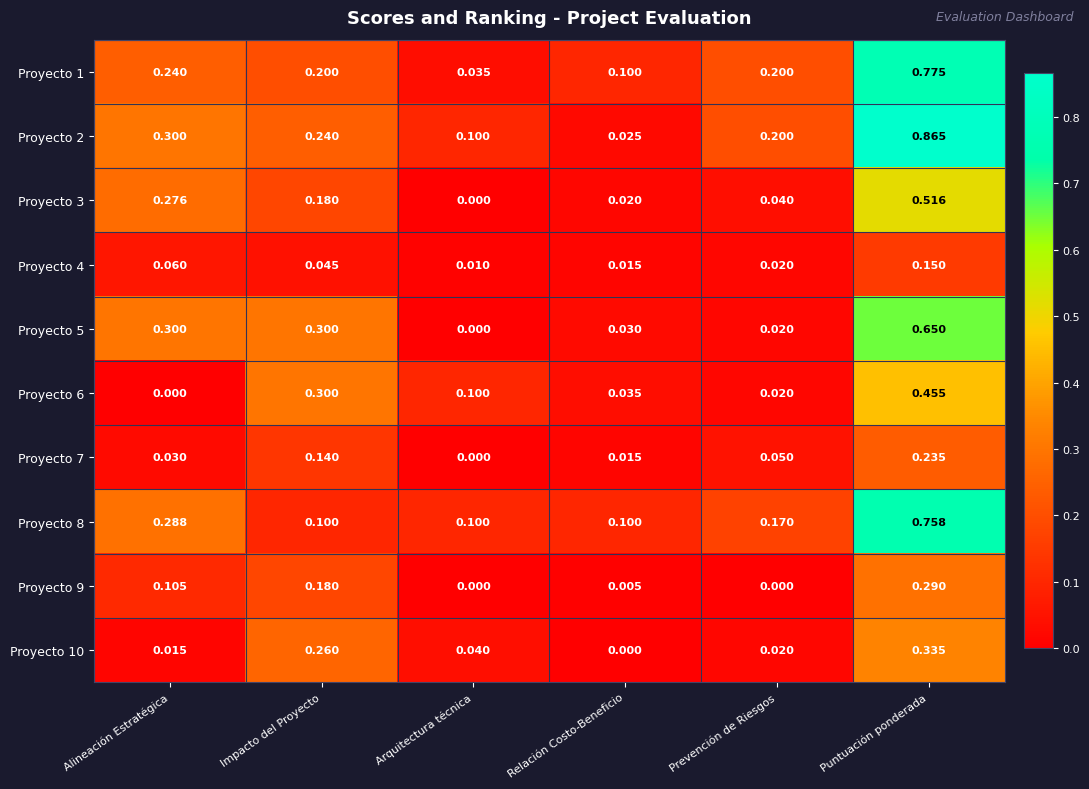

Rank the categories by Proyecto 7 value from lowest to highest.

Arquitectura técnica, Relación Costo-Beneficio, Alineación Estratégica, Prevención de Riesgos, Impacto del Proyecto, Puntuación ponderada